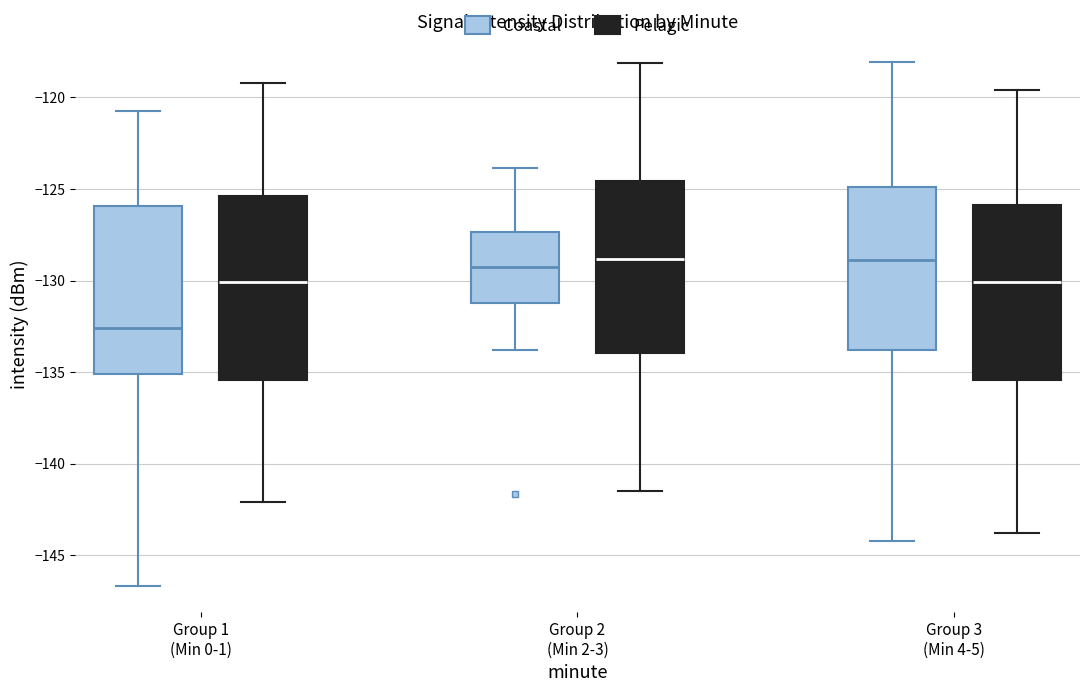

Where is the upper edge of the box for Group 2 (Min 2-3) (Pelagic) on the y-axis? The values are not printed on the chart, so give them approximately, as read against the axis.

-124.5